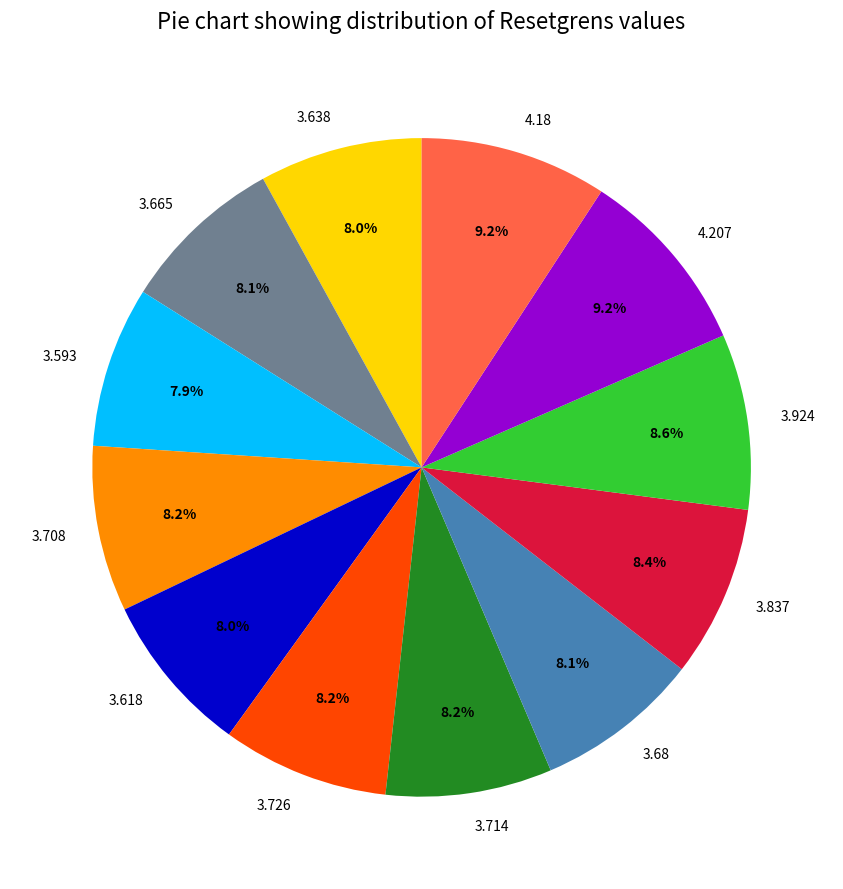

Does any single category account for the majority?

No